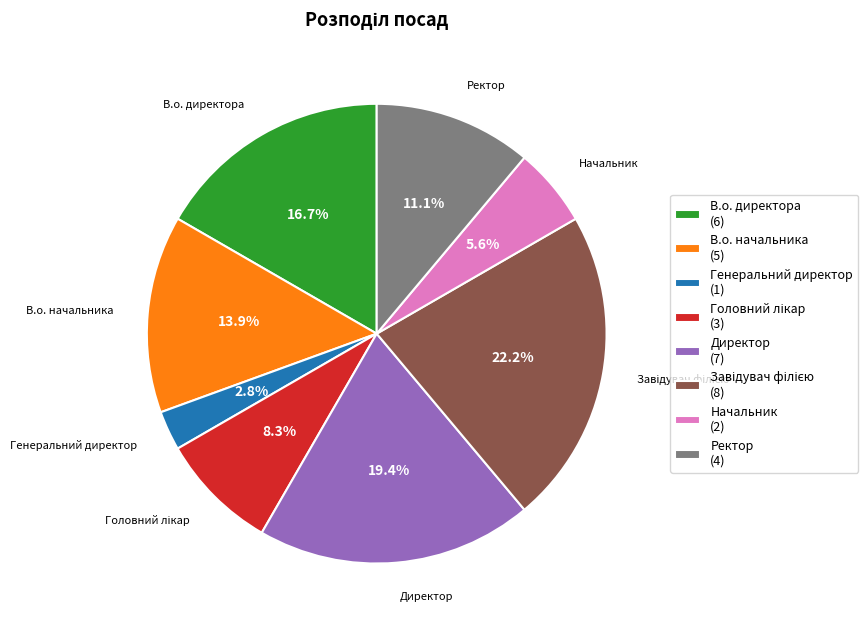

How much of the chart is everything except Директор (7)?

80.6%